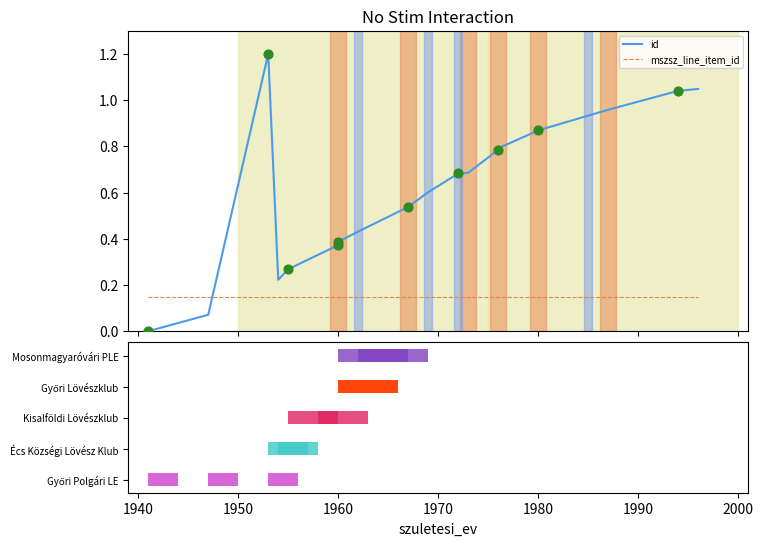

Which series contains the highest Y value?

id